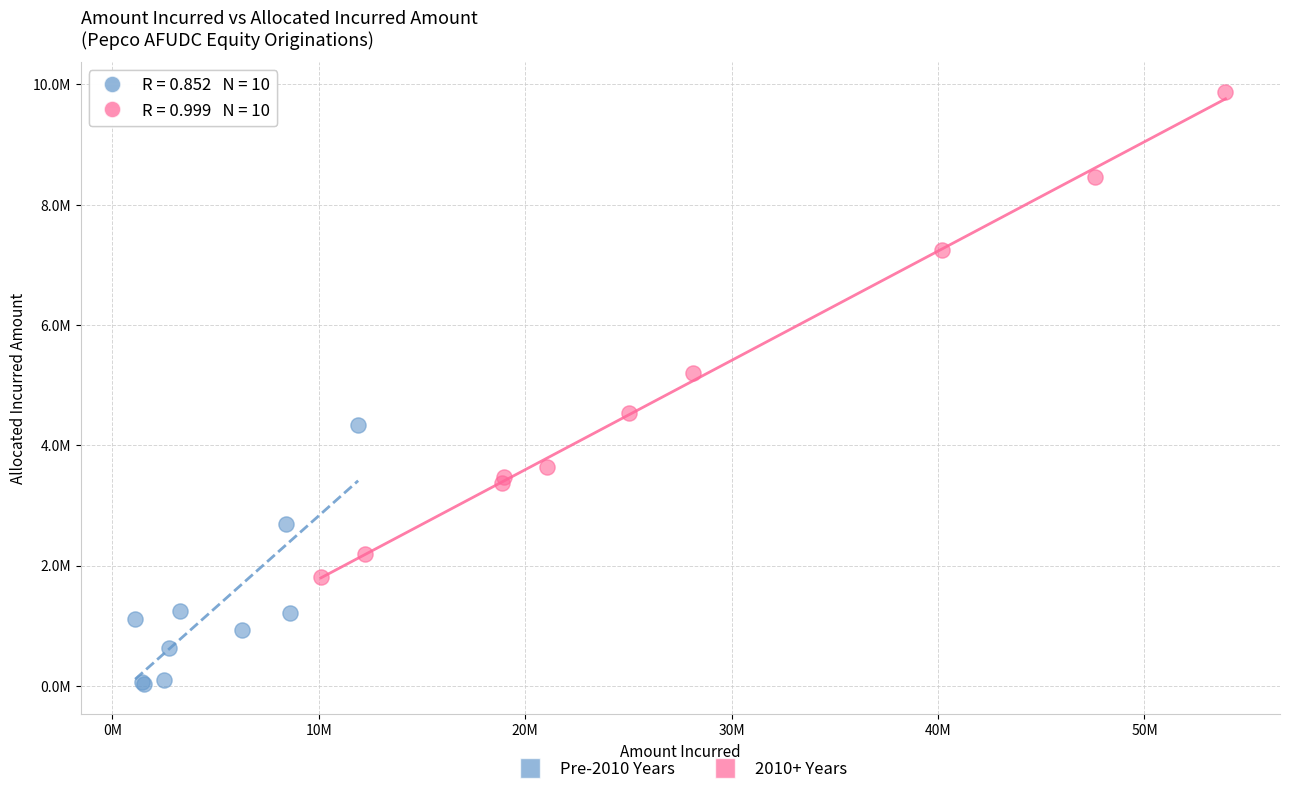

Which series reaches the minimum Y coordinate?

Pre-2010 Years